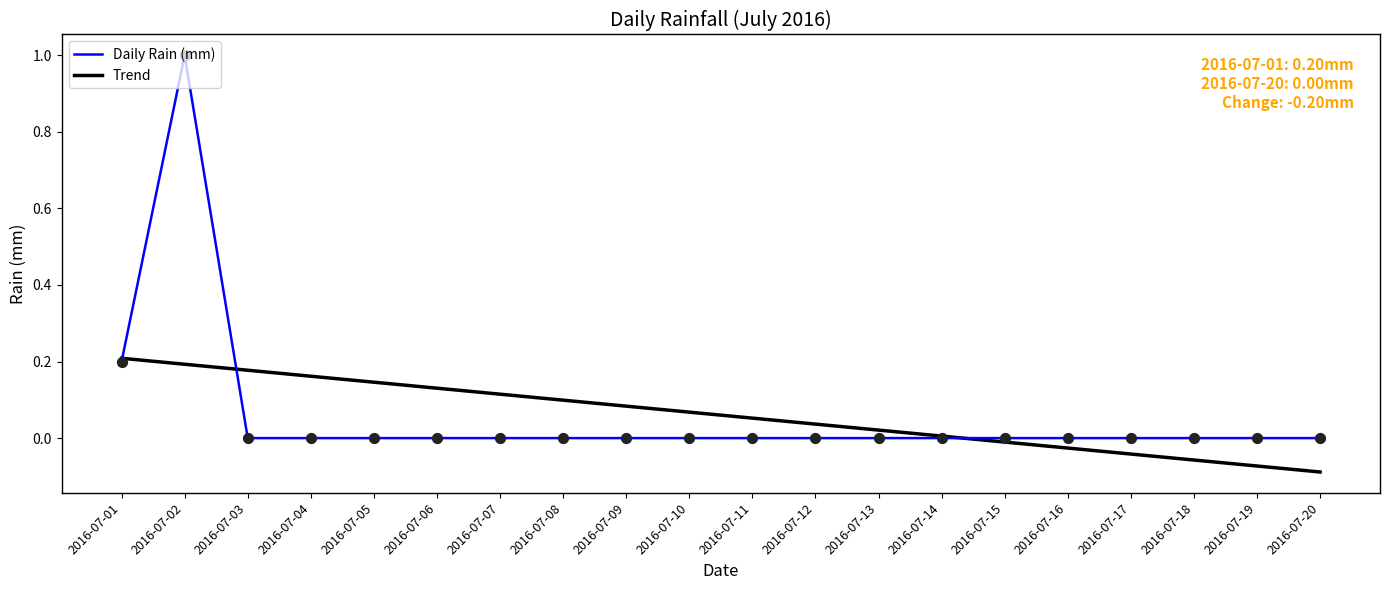

What is the spread (max minus min) of values at 2016-07-02?

0.8